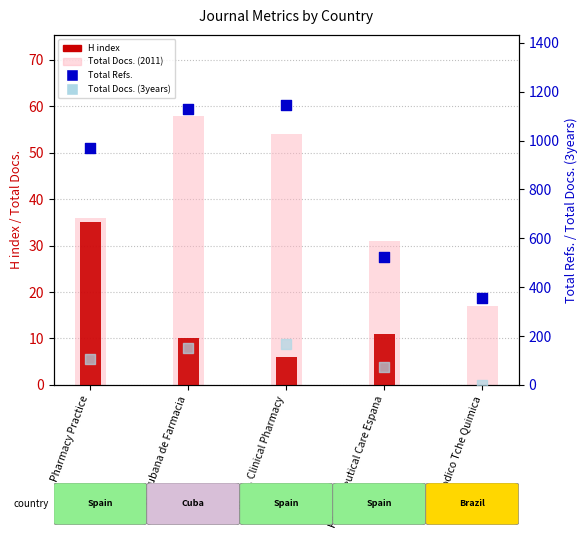

What is the total value across all series at Periodico Tche Quimica?

373